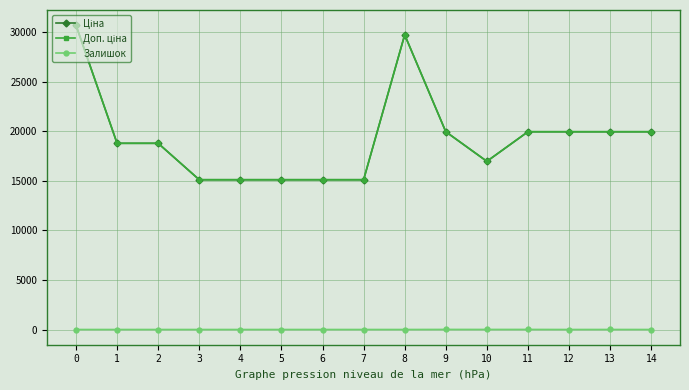

Between 0 and 14, which series saw the biggest shift?

Ціна